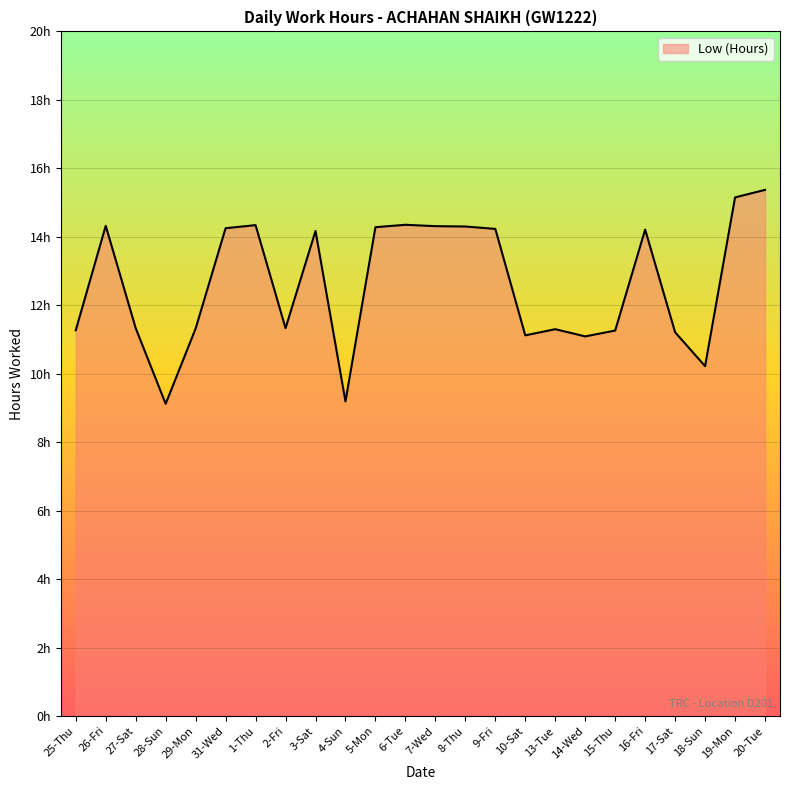

Reading left to right, extract all data points from this chart.

11.3	14.3	11.3	9.1	11.3	14.2	14.3	11.3	14.2	9.2	14.3	14.3	14.3	14.3	14.2	11.1	11.3	11.1	11.3	14.2	11.2	10.2	15.2	15.4